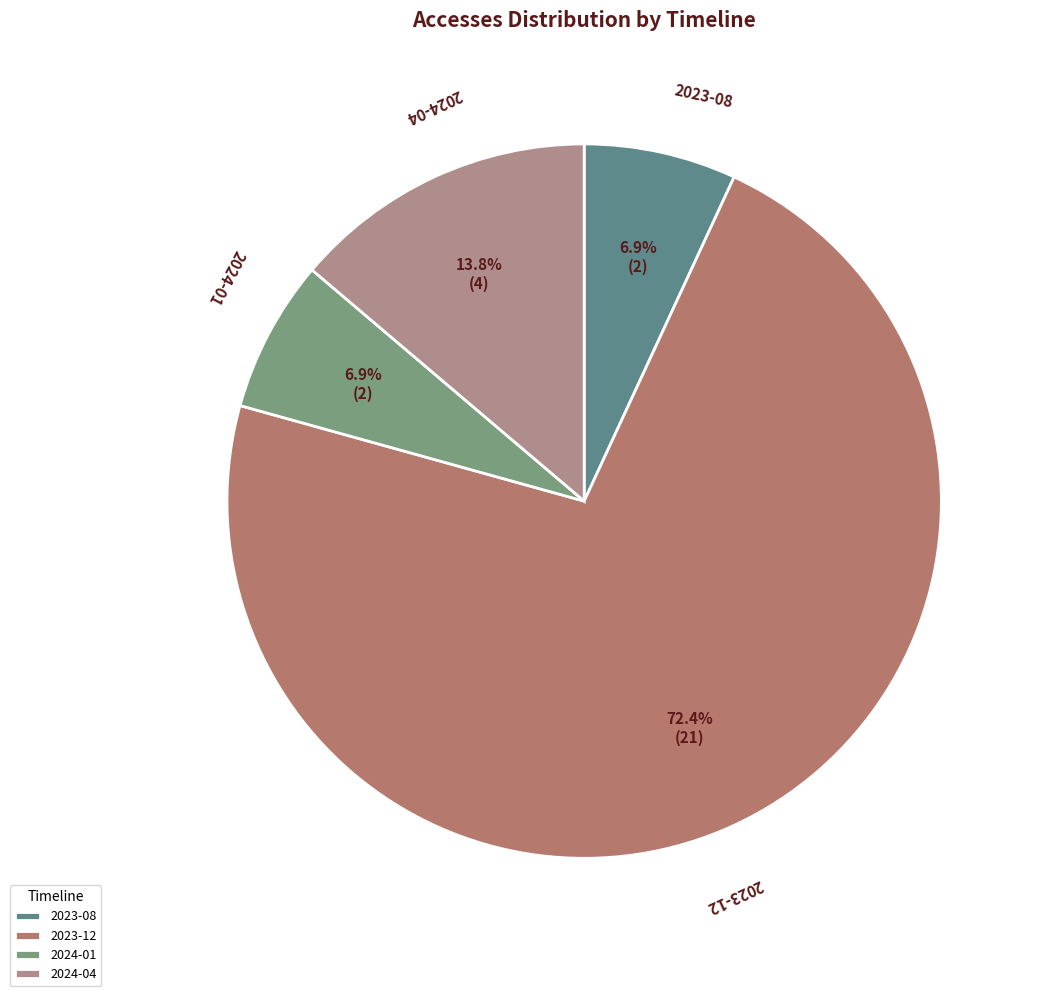

What is the ratio of the value at 2024-04 to the value at 2024-01?

2.0